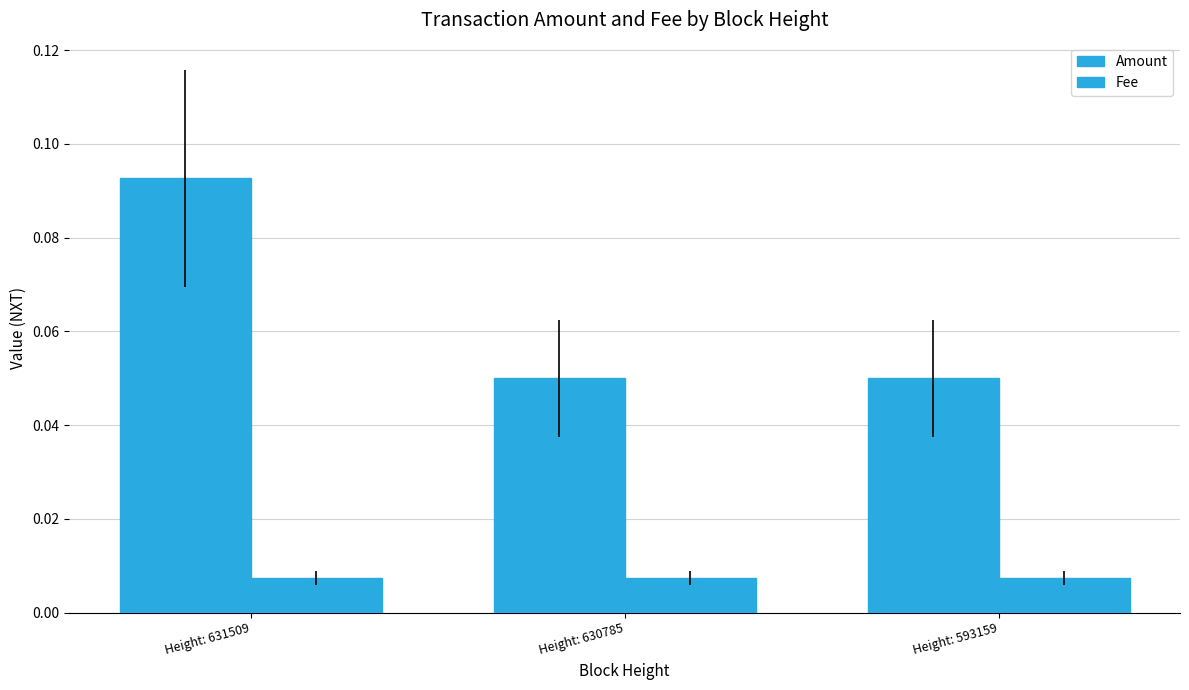

Reading left to right, list all the values displayed in this chart.

Amount: 0.1	0.1	0.1
Fee: 0.0	0.0	0.0